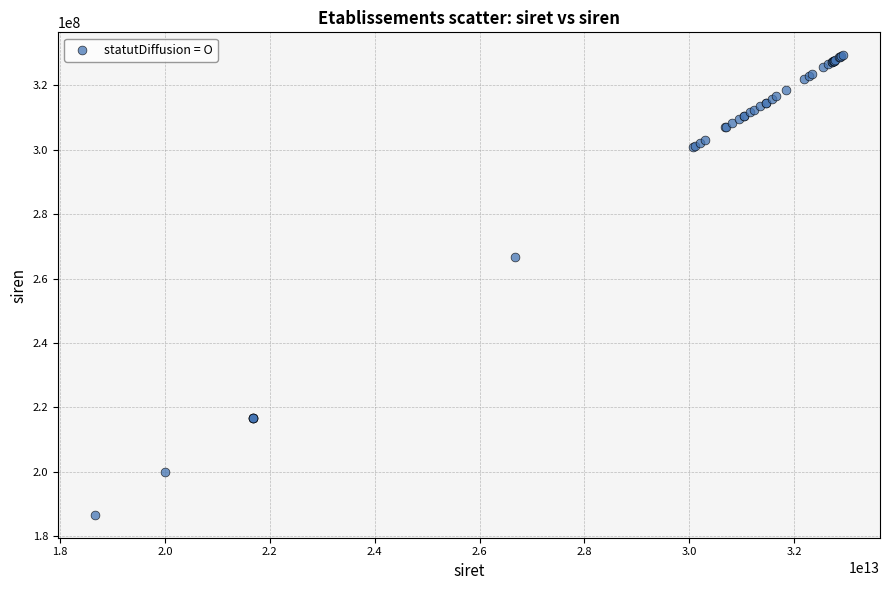

What Y value in the scatter plot is closest to 257982128?

266702679